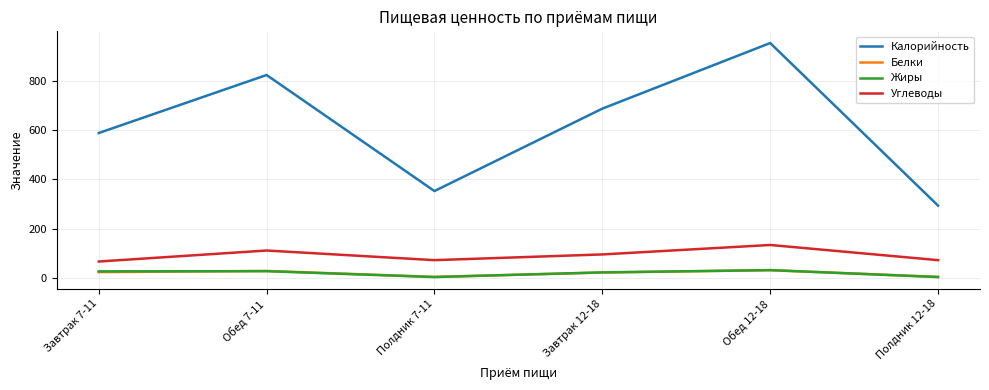

At which category does the chart reach its peak across all series?

Обед 12-18